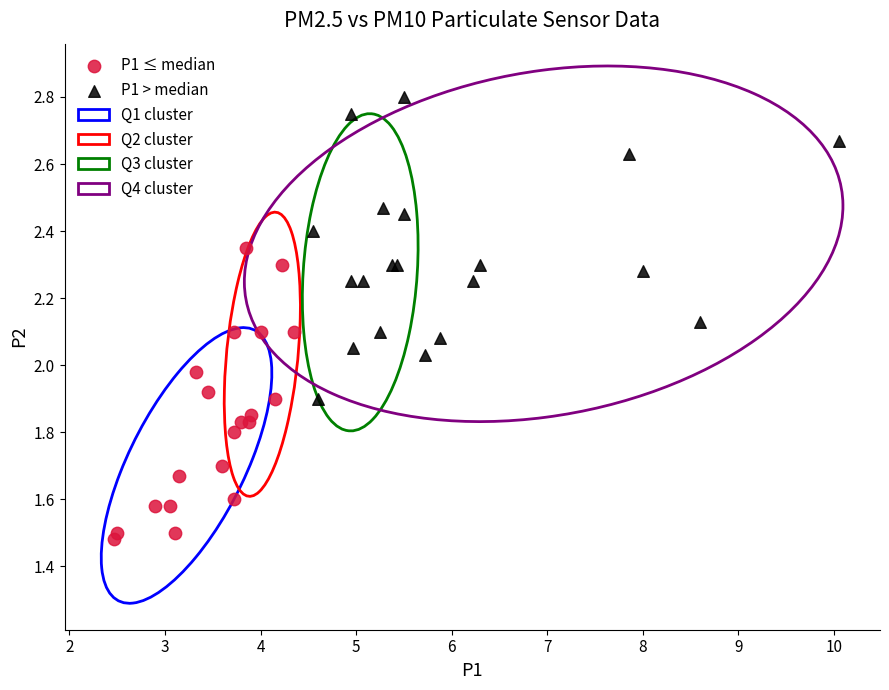

Which series contains the highest Y value?

P1 > median